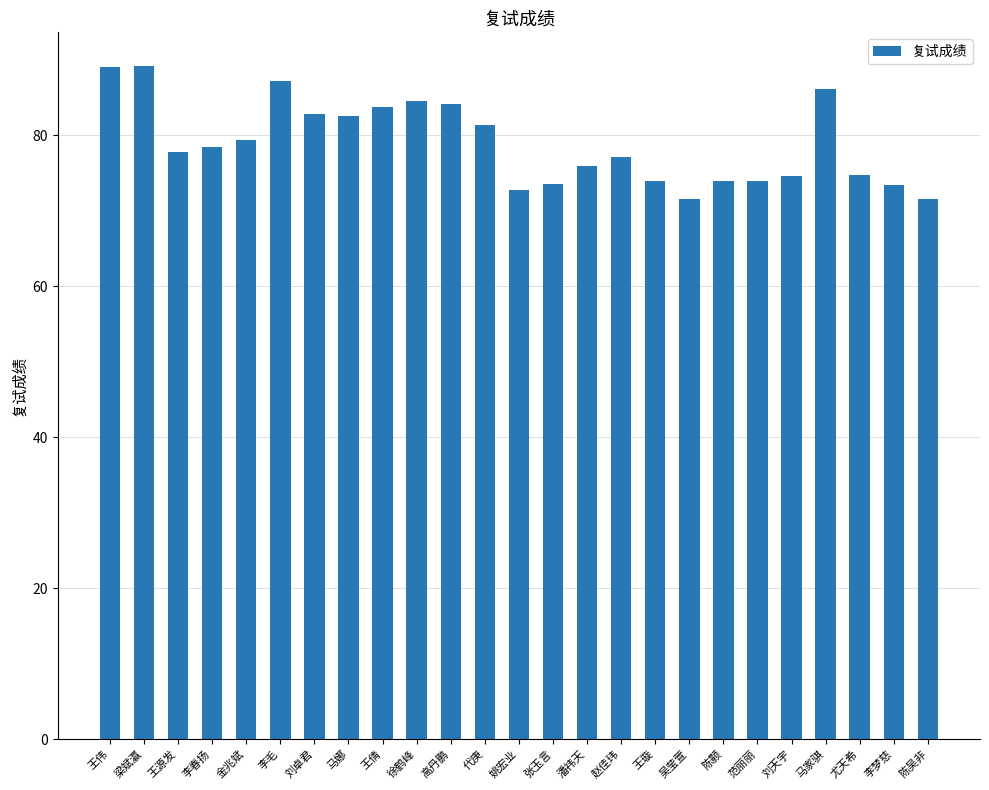

The chart shows a value of 74.6 at 刘天宇. True or false?

True